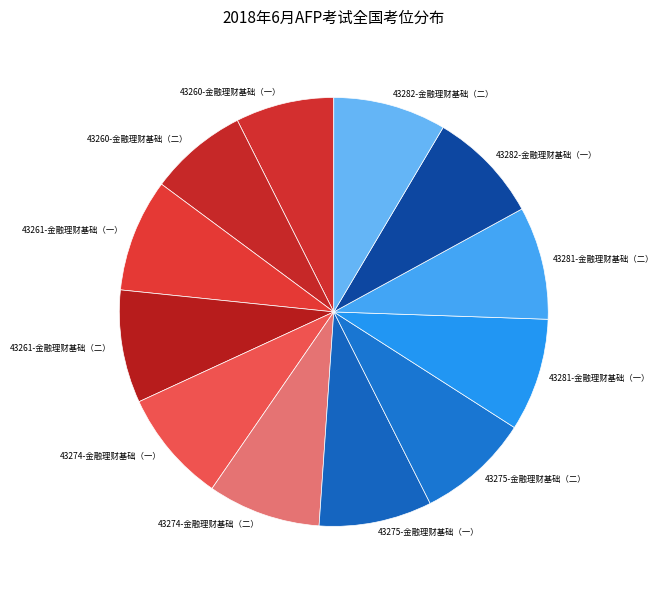

How many slices are in this pie chart?

12